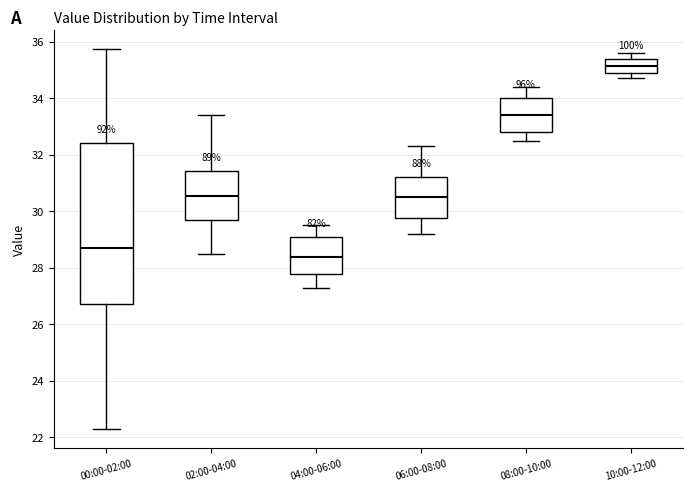

Reading left to right, transcribe this box plot: for each box, give where its median line is, the range the box spans, and where its two whiskers end, as read against the y-axis. The values are not printed on the chart, so give them approximately, as read against the axis.

00:00-02:00: median 28.8, box 26.8 to 32.4, whiskers 22.4 to 35.8
02:00-04:00: median 30.6, box 29.6 to 31.4, whiskers 28.6 to 33.4
04:00-06:00: median 28.4, box 27.8 to 29.2, whiskers 27.4 to 29.6
06:00-08:00: median 30.6, box 29.8 to 31.2, whiskers 29.2 to 32.4
08:00-10:00: median 33.4, box 32.8 to 34.0, whiskers 32.6 to 34.4
10:00-12:00: median 35.2, box 35.0 to 35.4, whiskers 34.8 to 35.6